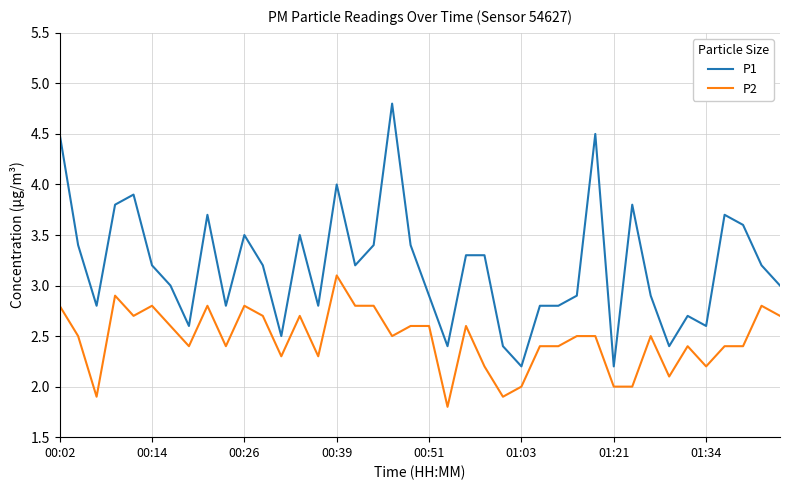

Reading right to left, transcribe all the data shown in this chart.

P1: 3.0	3.2	3.6	3.7	2.6	2.7	2.4	2.9	3.8	2.2	4.5	2.9	2.8	2.8	2.2	2.4	3.3	3.3	2.4	2.9	3.4	4.8	3.4	3.2	4.0	2.8	3.5	2.5	3.2	3.5	2.8	3.7	2.6	3.0	3.2	3.9	3.8	2.8	3.4	4.5
P2: 2.7	2.8	2.4	2.4	2.2	2.4	2.1	2.5	2.0	2.0	2.5	2.5	2.4	2.4	2.0	1.9	2.2	2.6	1.8	2.6	2.6	2.5	2.8	2.8	3.1	2.3	2.7	2.3	2.7	2.8	2.4	2.8	2.4	2.6	2.8	2.7	2.9	1.9	2.5	2.8